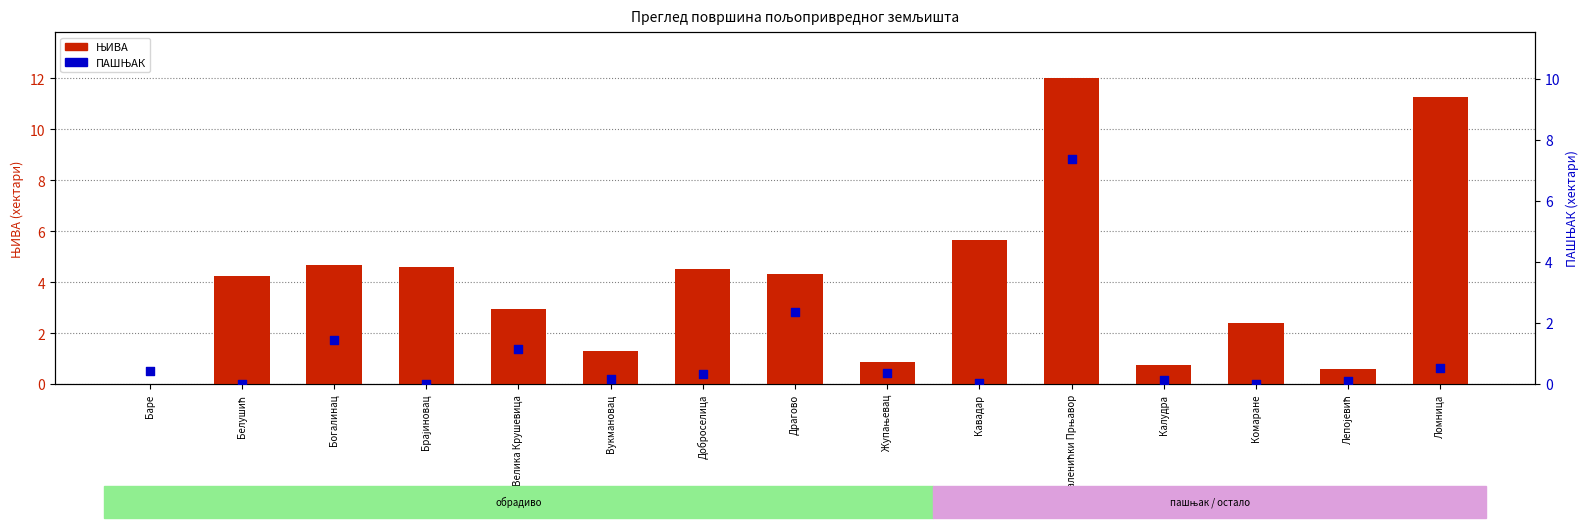

Is the value of ПАШЊАК at Калудра greater than the value of ЊИВА at Жупањевац?

No